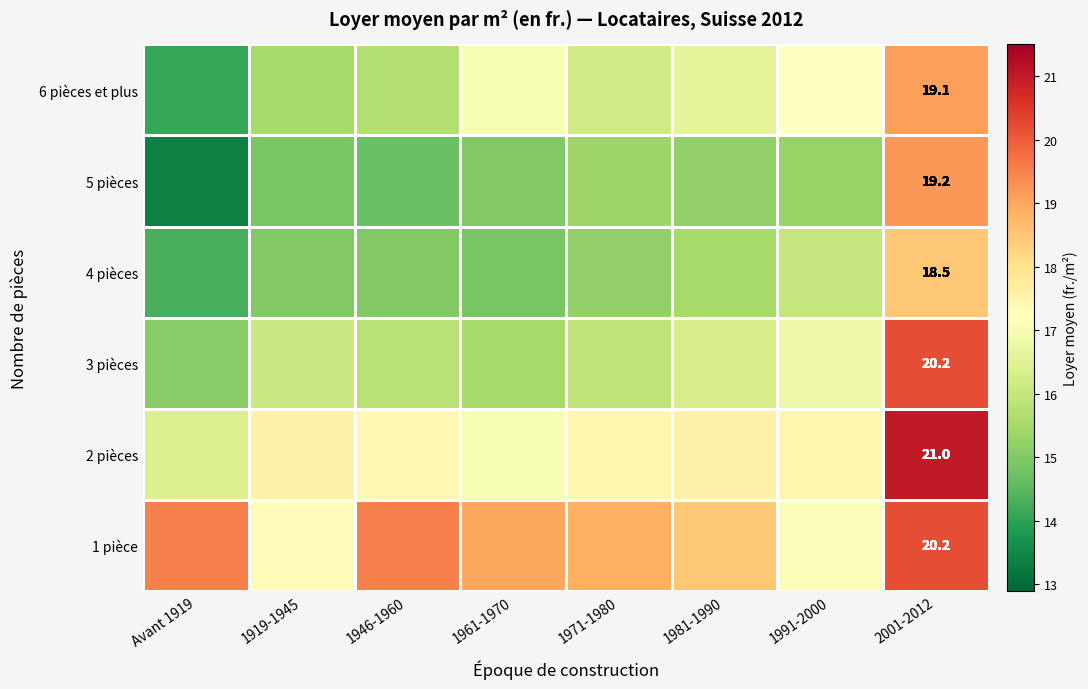

At how many categories does at least one series exceed 16?

8